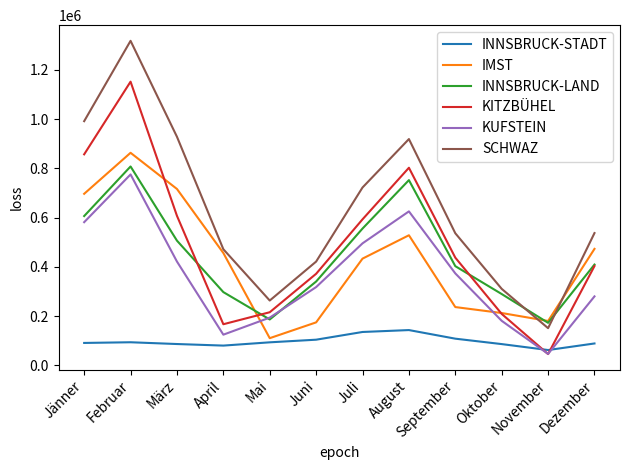

What is the difference between the INNSBRUCK-STADT values at Jänner and Dezember?

2155